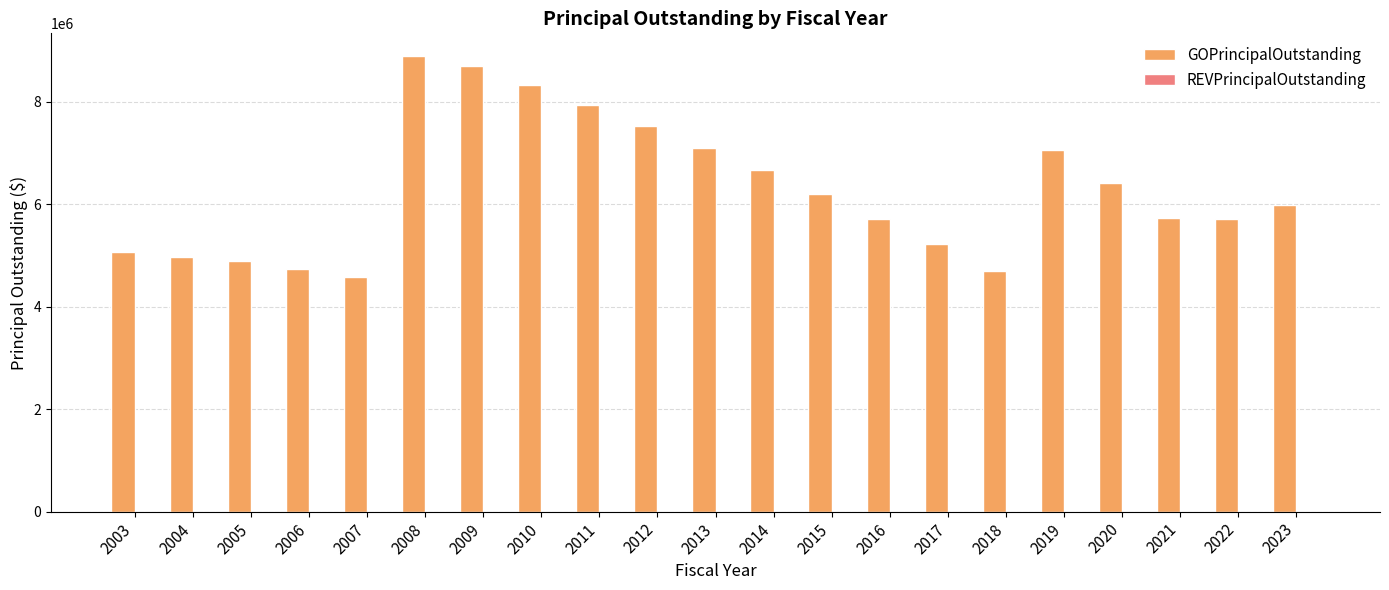

What is the sum of all values?

132120000